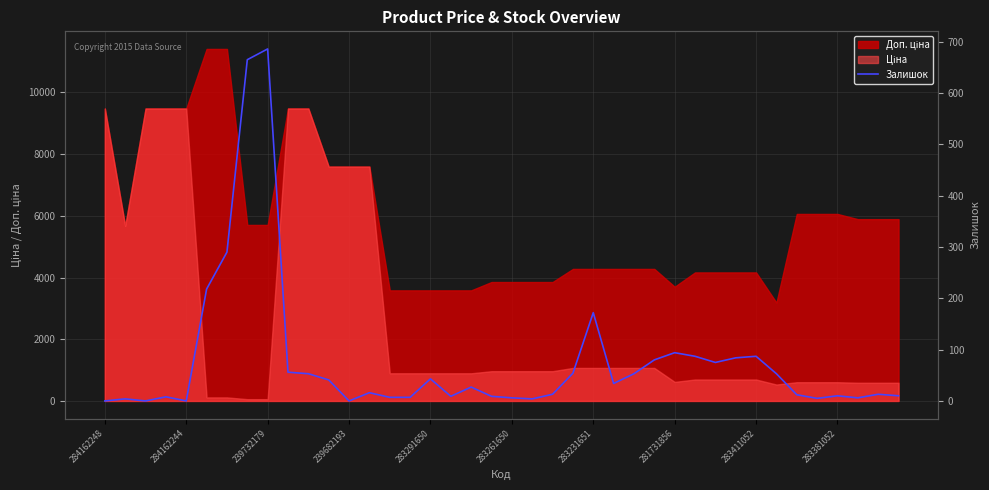

How many positive values are there?

36